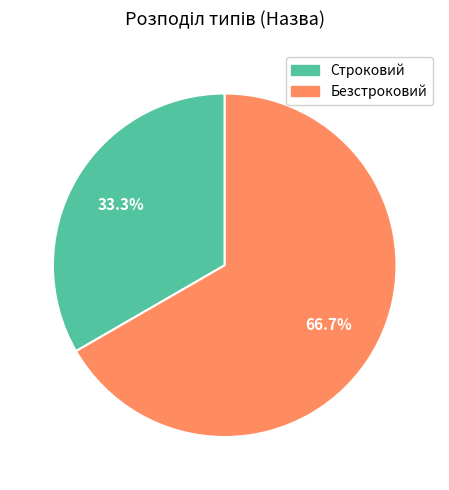

To the nearest percent, what percentage of the pie is Строковий?

33%